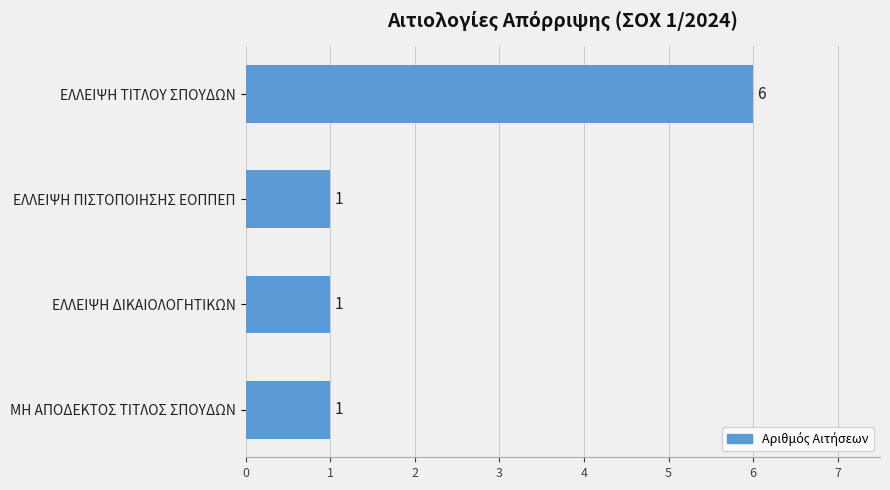

Which label corresponds to the largest value in the chart?

ΕΛΛΕΙΨΗ ΤΙΤΛΟΥ ΣΠΟΥΔΩΝ